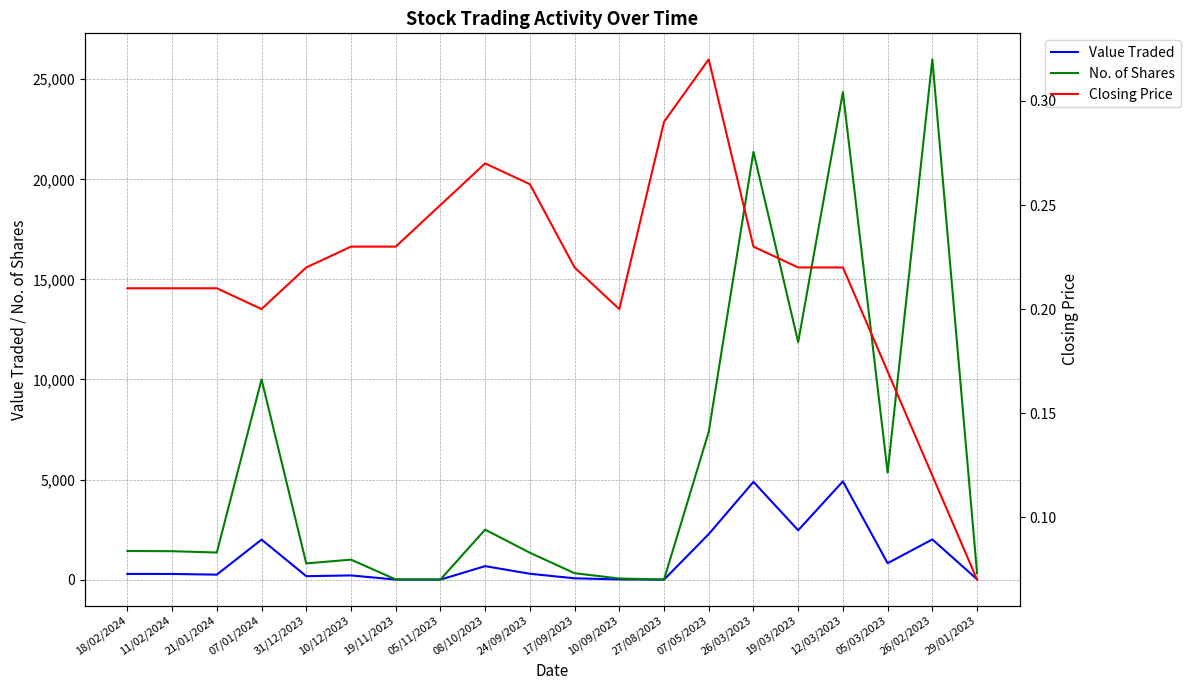

True or false: Value Traded and No. of Shares intersect in this chart.

False